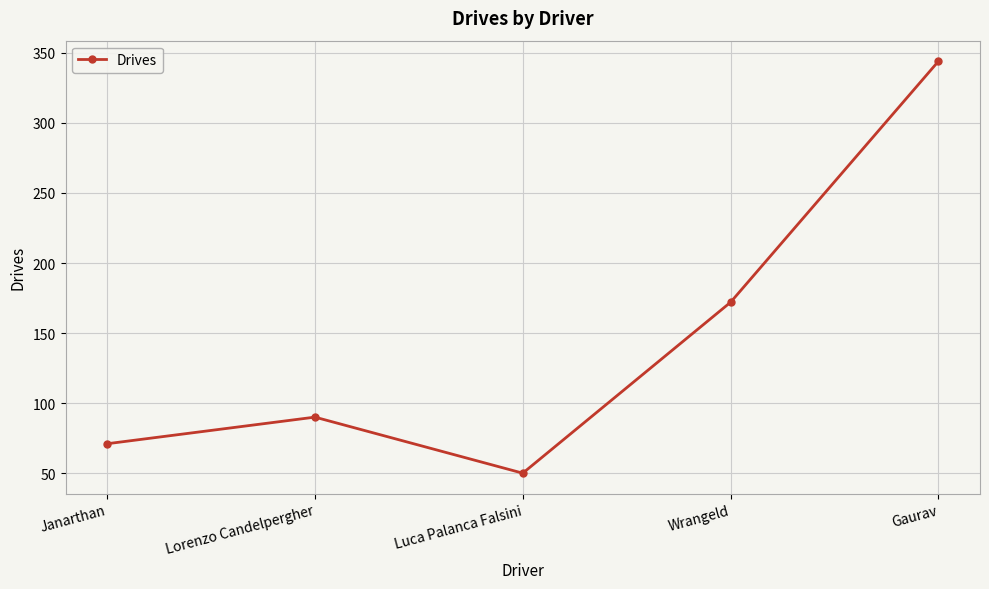

Reading left to right, extract all data points from this chart.

Janarthan=71	Lorenzo Candelpergher=90	Luca Palanca Falsini=50	Wrangeld=172	Gaurav=344